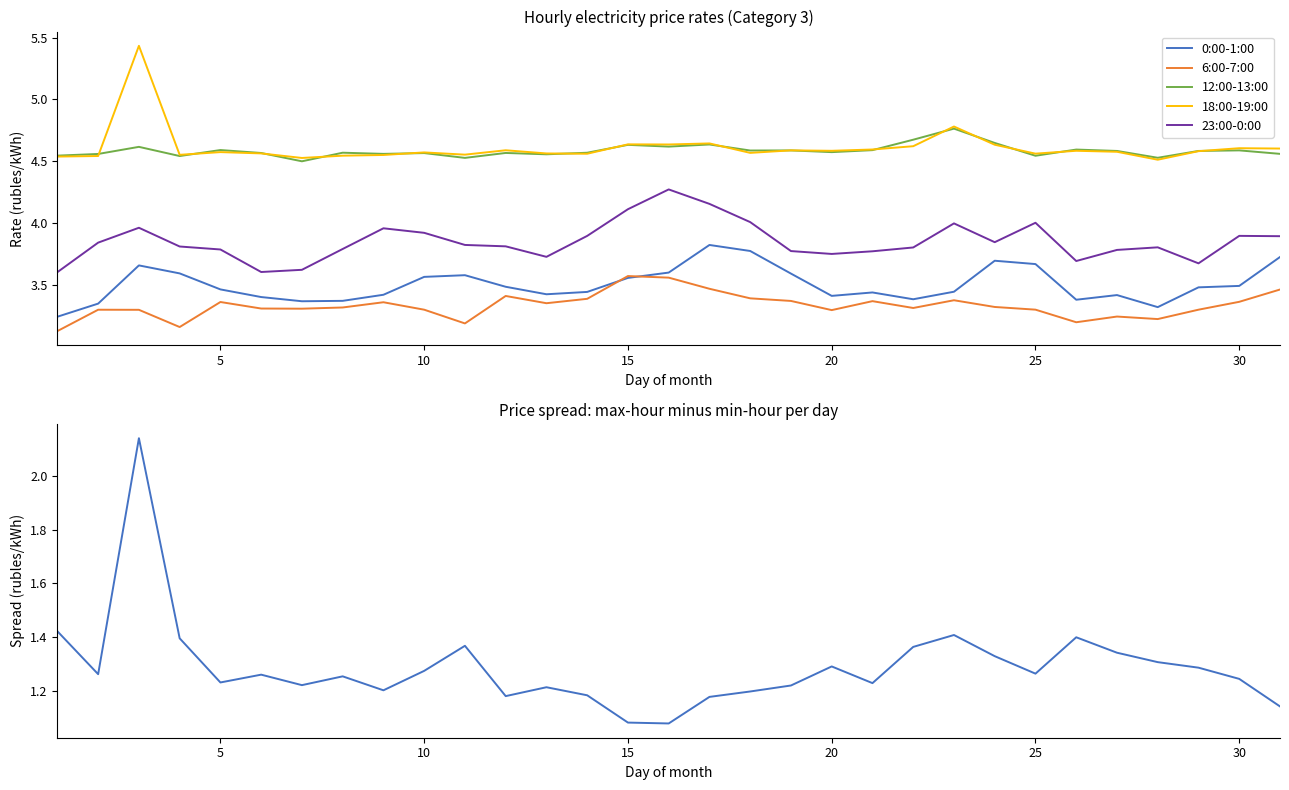

What is the sum of all 23:00-0:00 values?

119.3